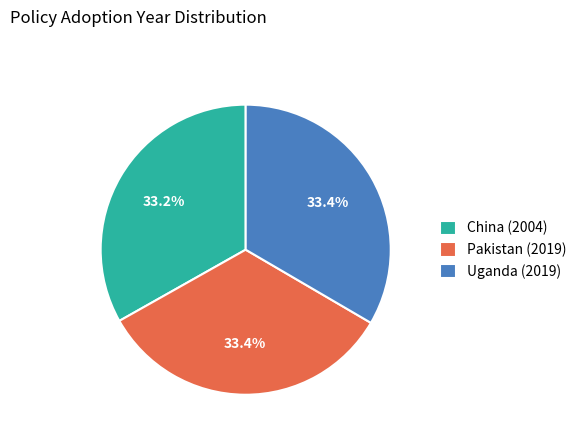

To the nearest percent, what is the average slice percentage?

33%